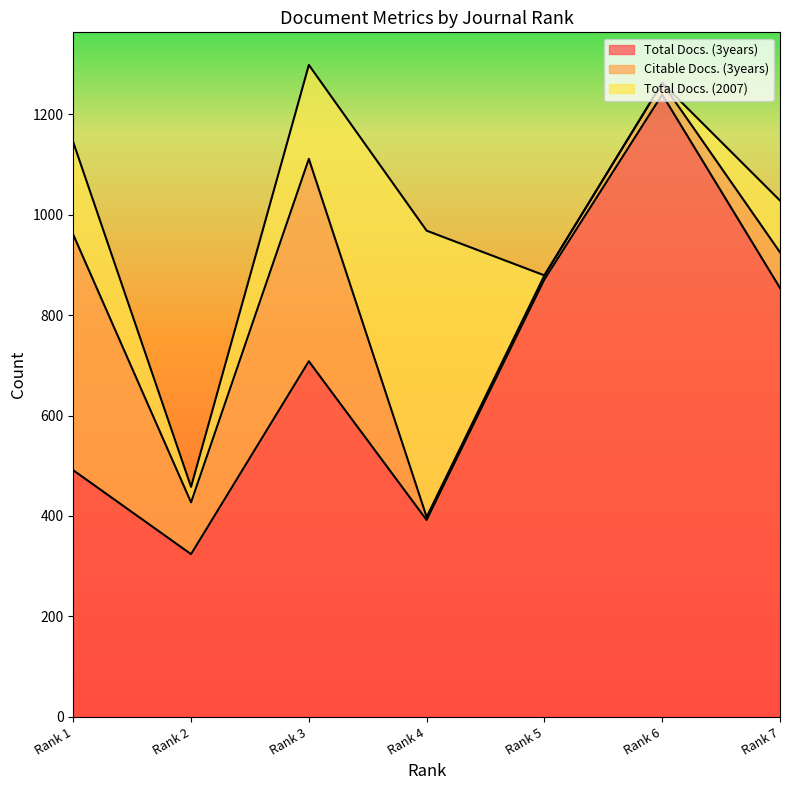

At which label does Total Docs. (3years) reach its minimum?

Rank 2